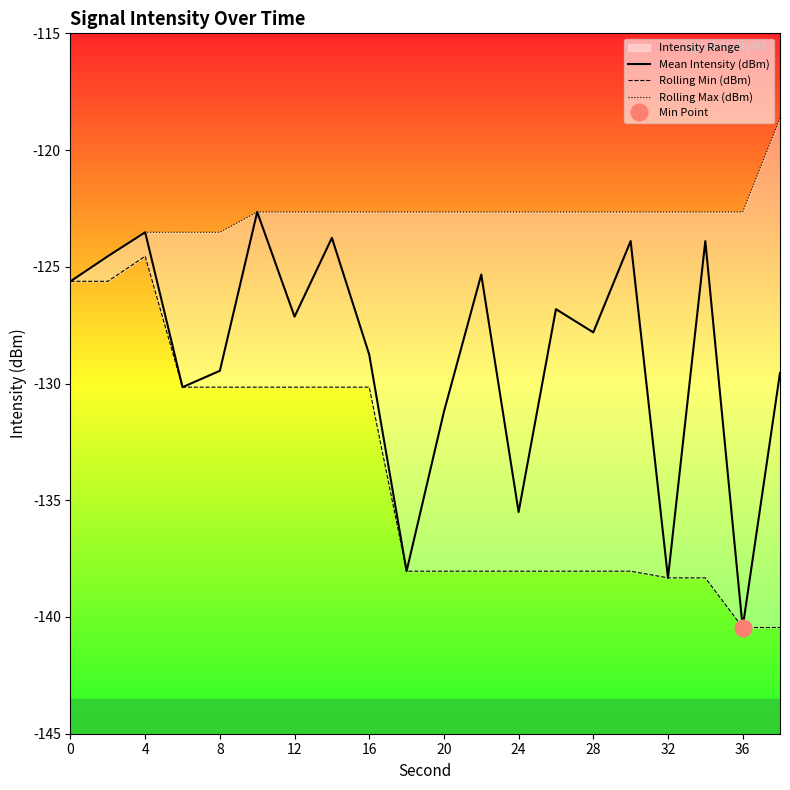

How many lines are shown in the chart?

3